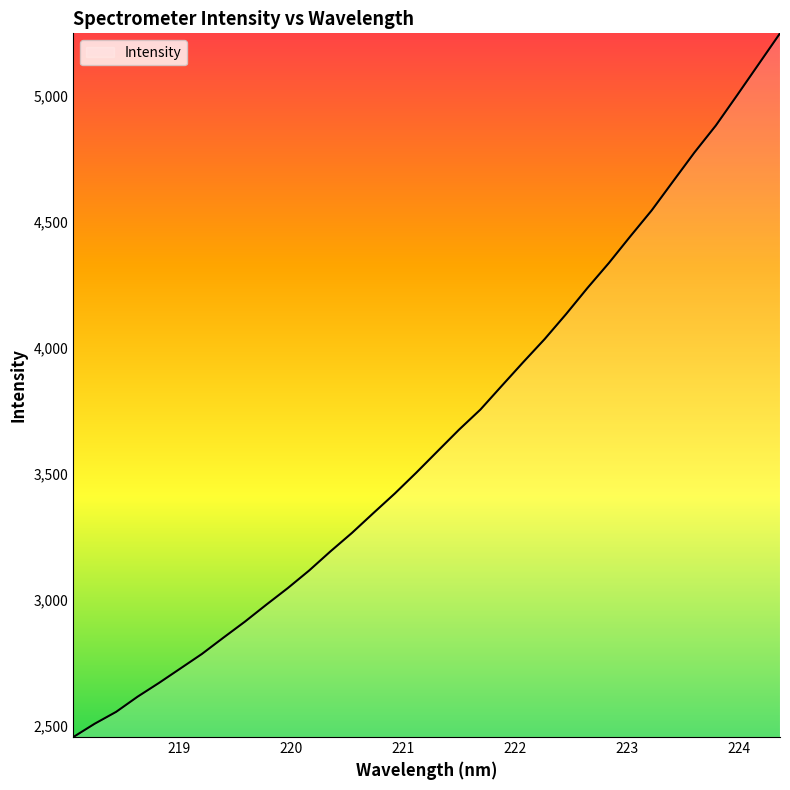

What is the minimum value shown in the chart?

2455.7